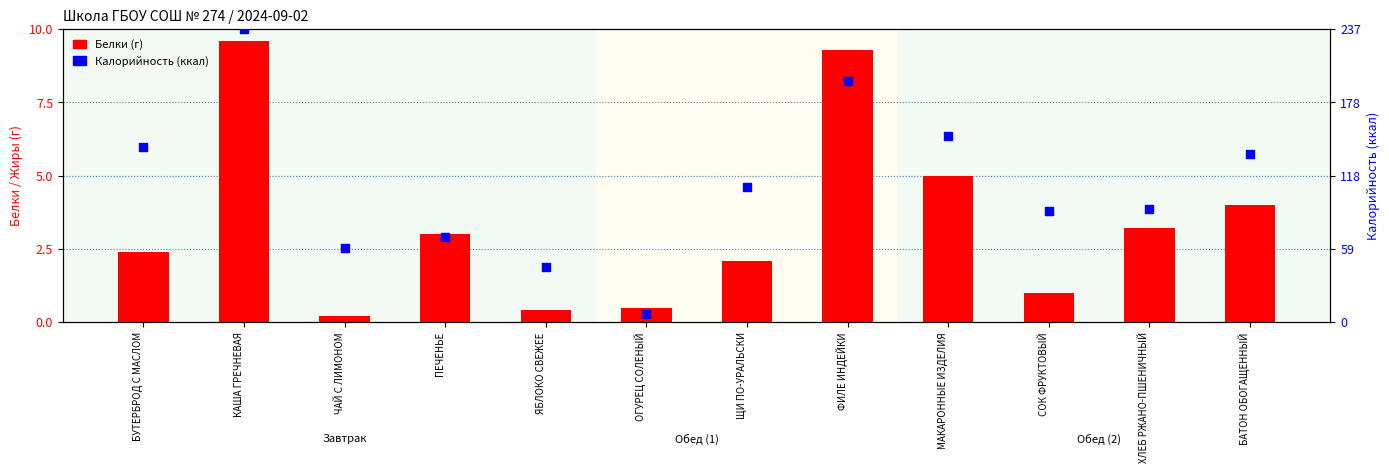

Which series reaches the maximum Y coordinate?

Калорийность (ккал)